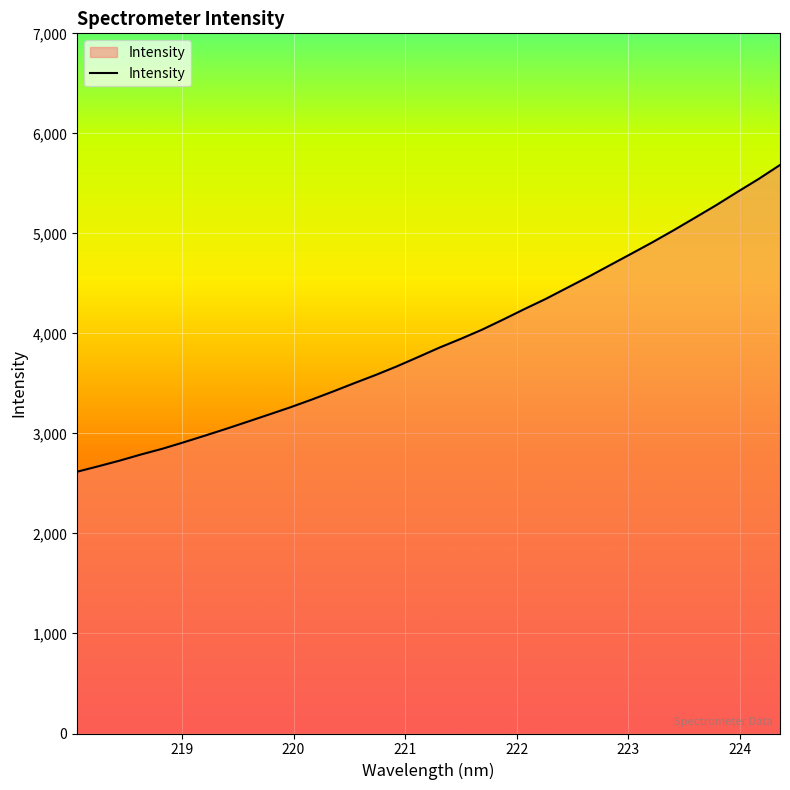

What is the difference between the maximum and minimum values?

3066.8